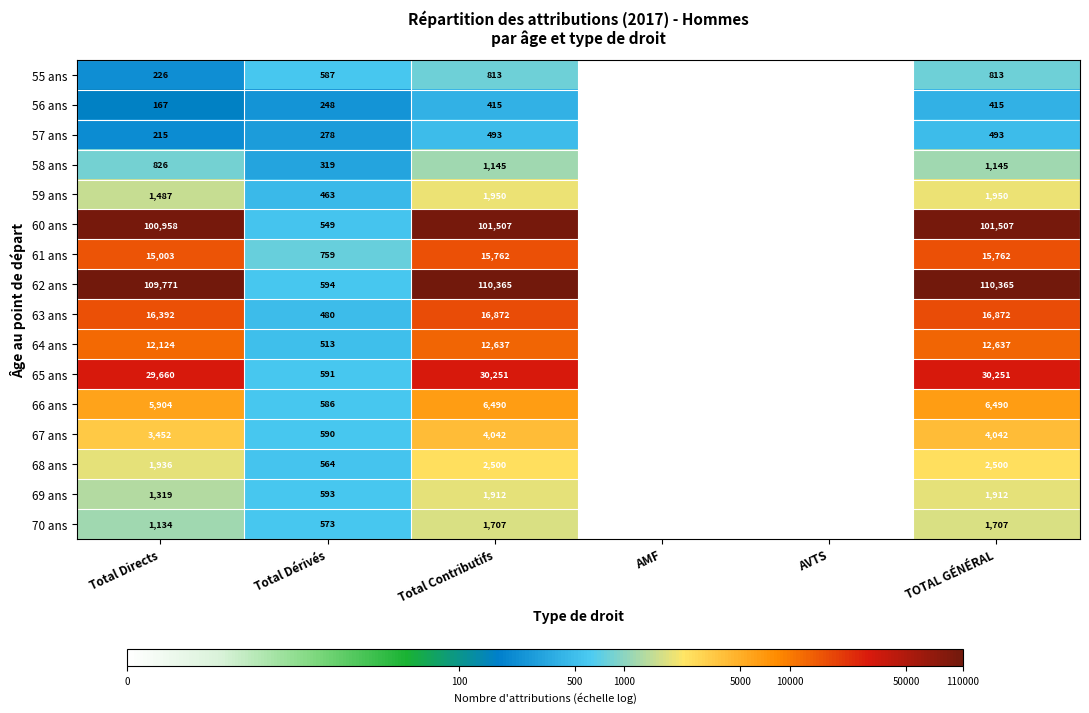

At Total Dérivés, list the series in order from largest to smallest.

61 ans, 62 ans, 69 ans, 65 ans, 67 ans, 55 ans, 66 ans, 70 ans, 68 ans, 60 ans, 64 ans, 63 ans, 59 ans, 58 ans, 57 ans, 56 ans